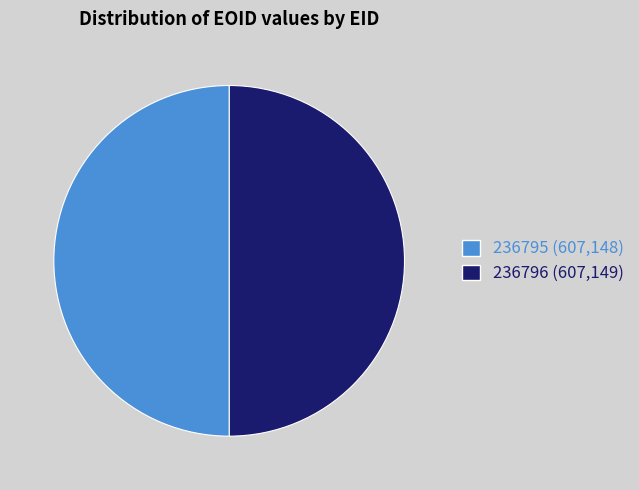

Is it true that 236795 is 50% of the pie?

True